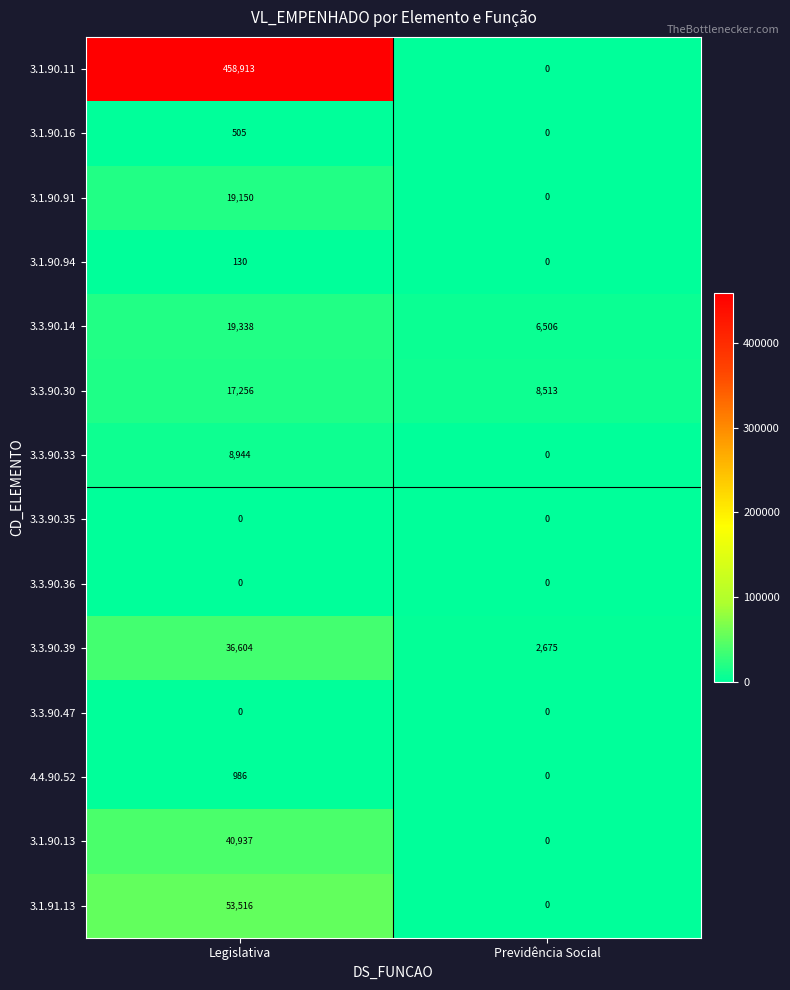

The 3.1.90.13 series shows 0 at Previdência Social. True or false?

True